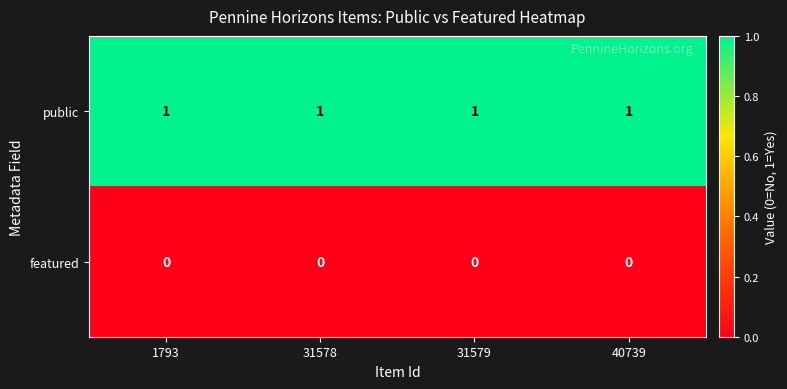

Which series has the largest total across all categories?

public